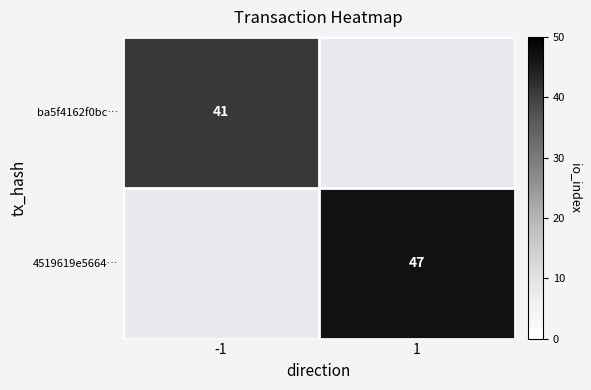

The value of 4519619e5664… at 1 is 27. True or false?

False